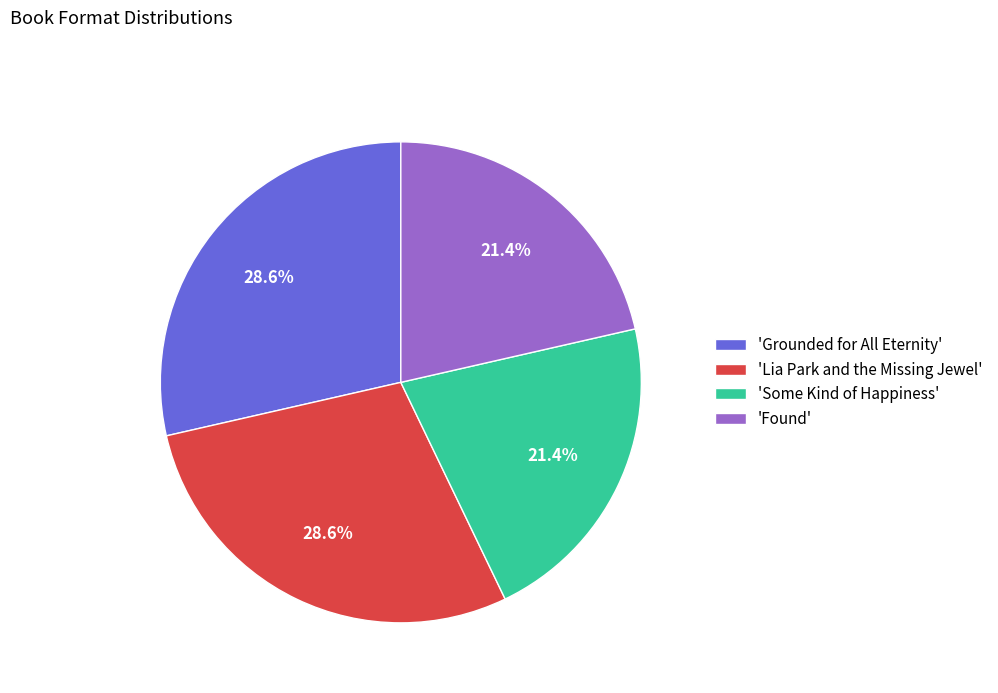

Between 'Some Kind of Happiness' and 'Grounded for All Eternity', which is larger?

'Grounded for All Eternity'